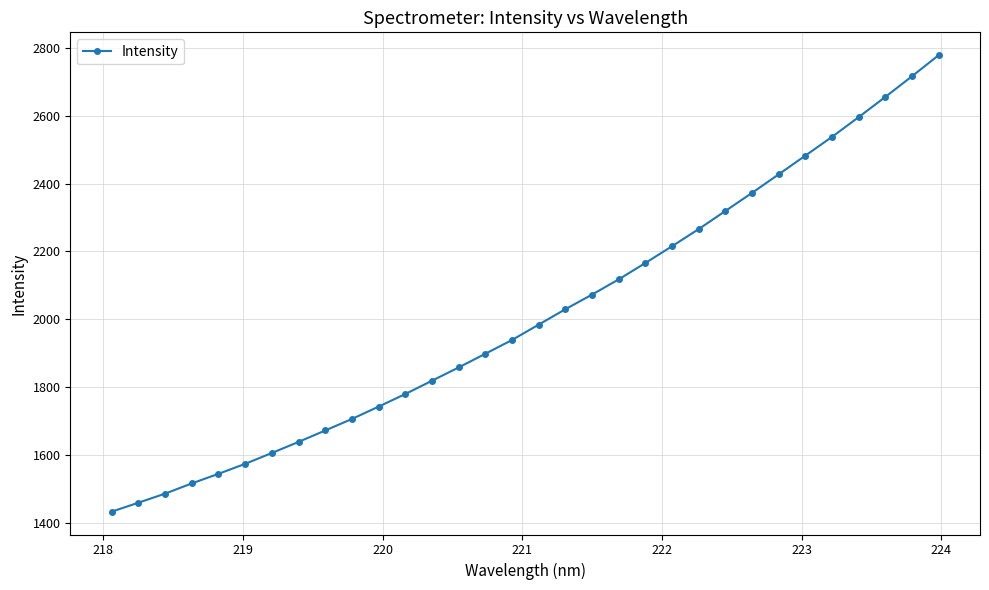

What is the value of the 32nd point from the left?

2778.6